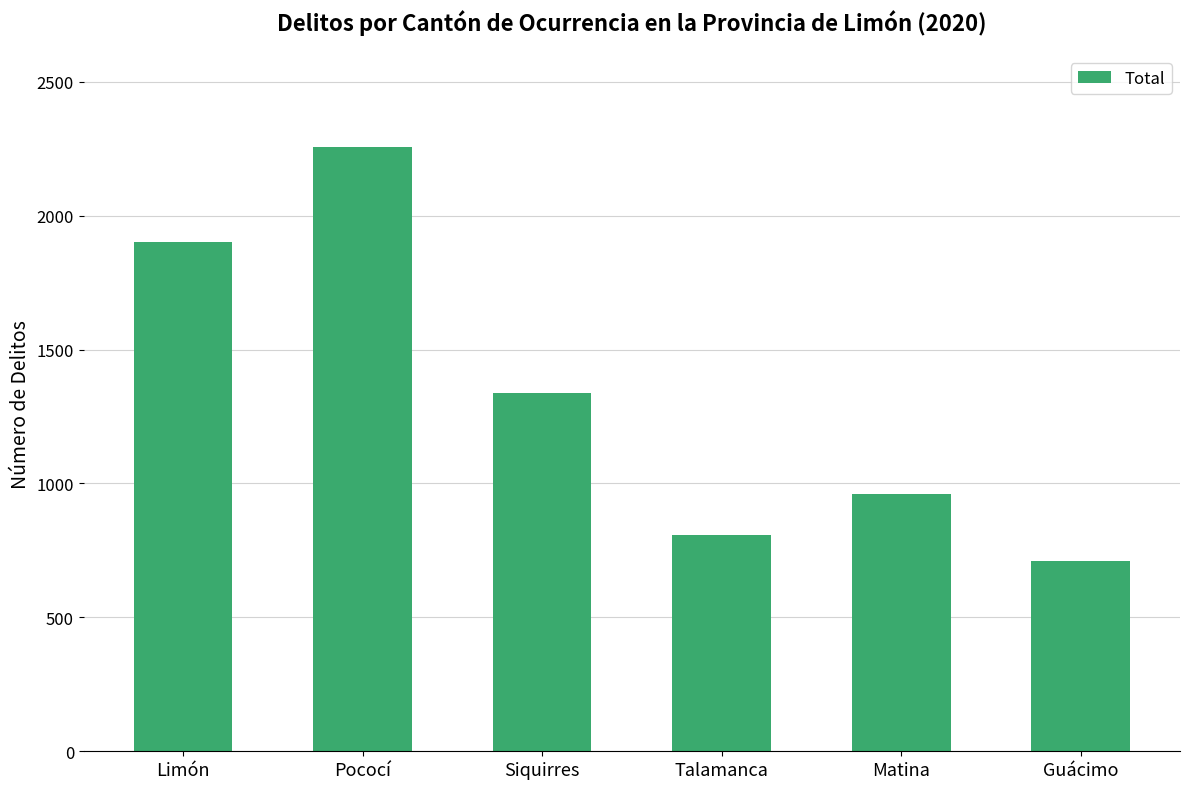

What is the average value?

1329